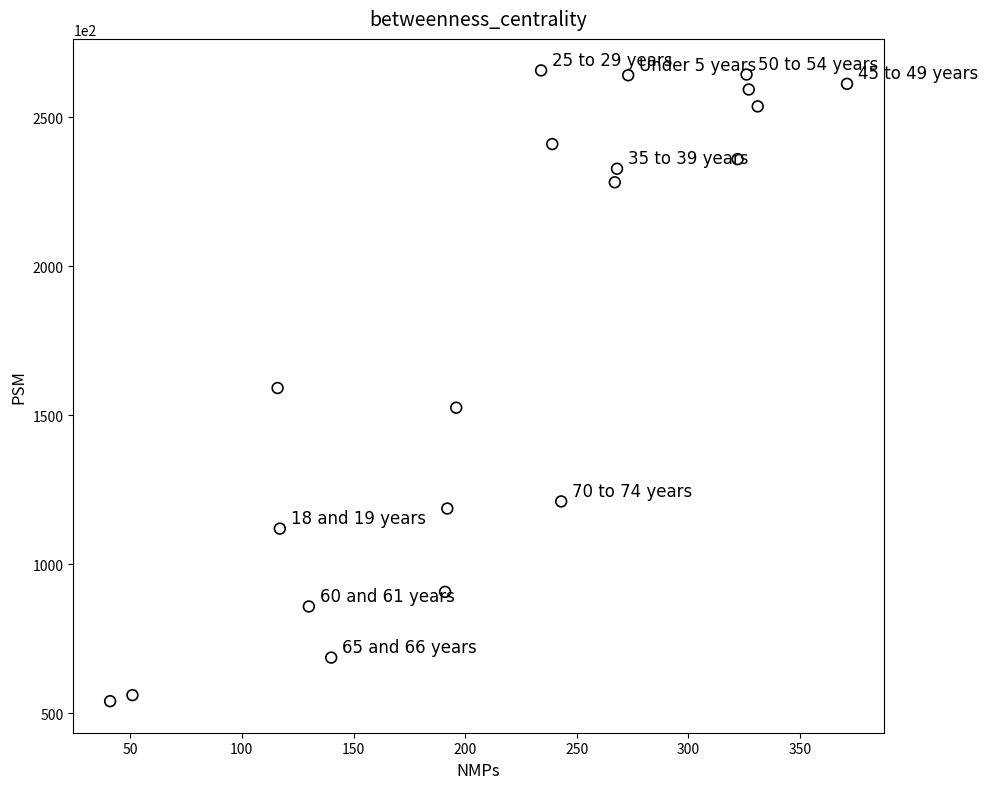

What is the range of X values (max minus min)?

330